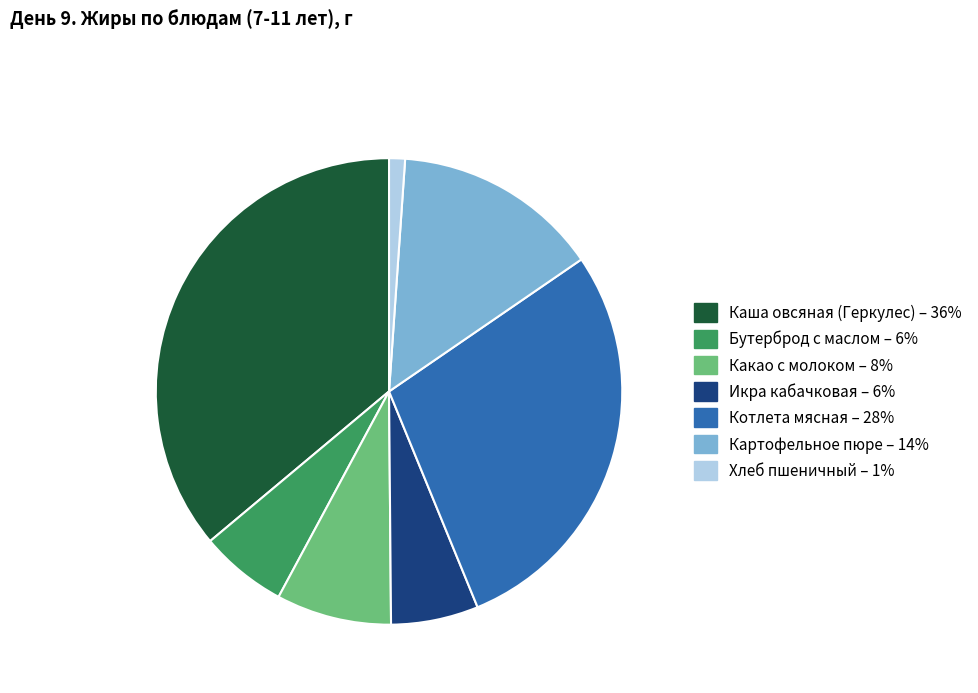

True or false: Картофельное пюре accounts for 7% of the total.

False